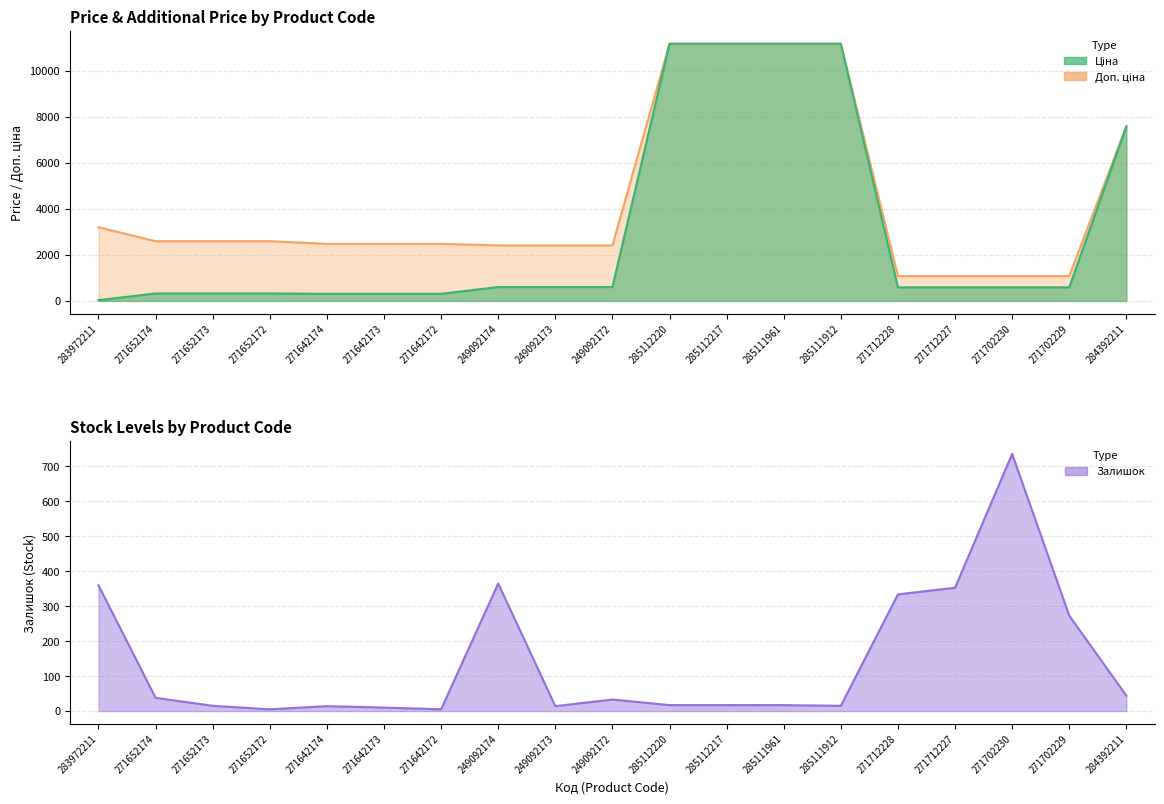

Which category has the highest value across all series?

285112220